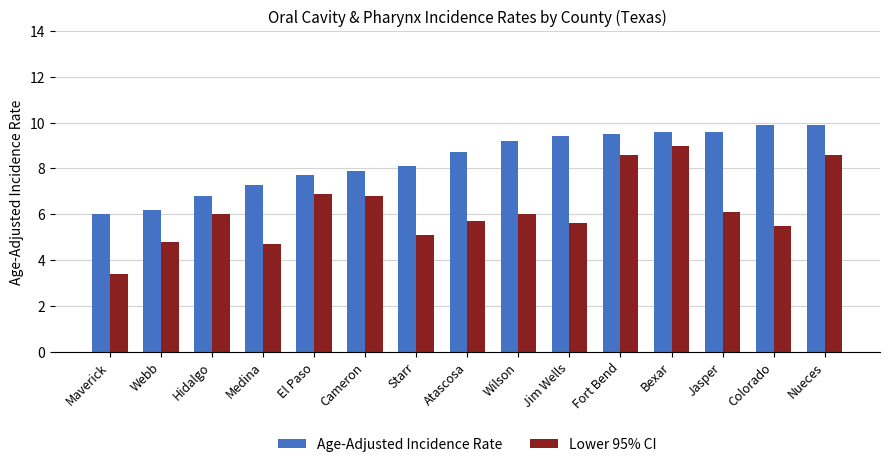

What is the highest value of the Age-Adjusted Incidence Rate series?

9.9